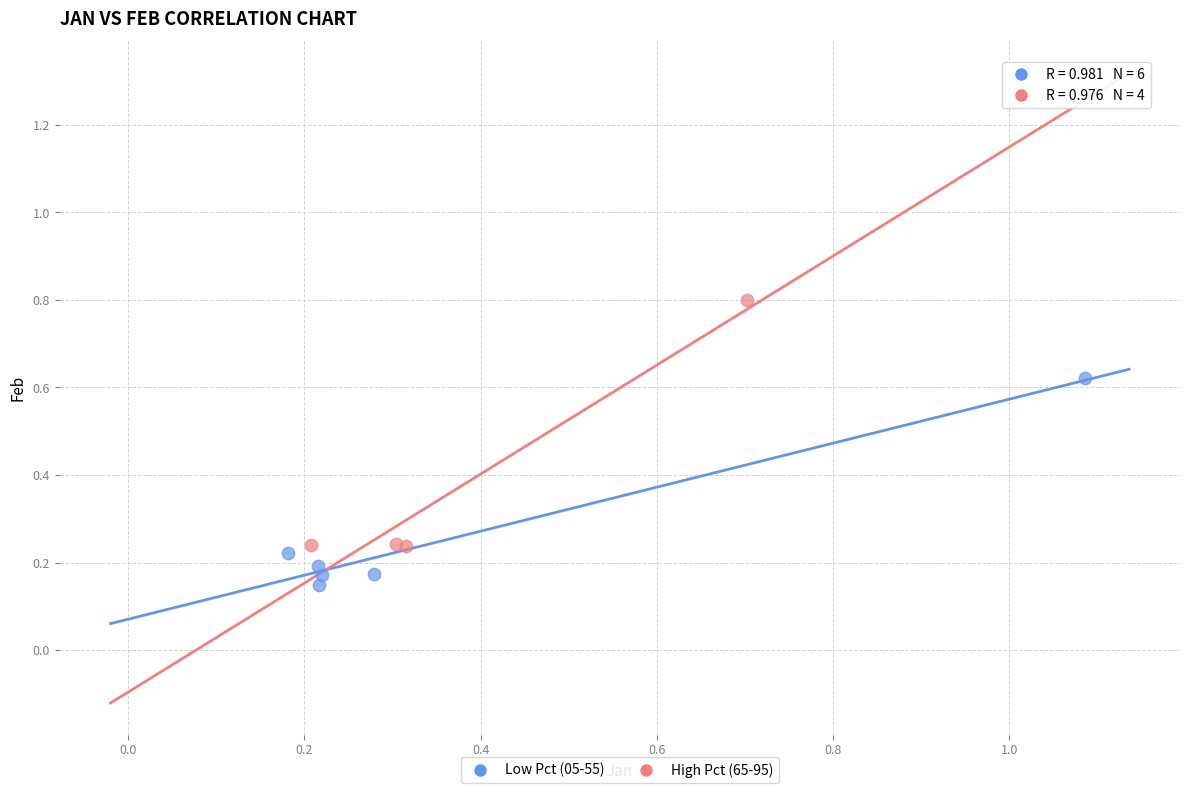

Which series contains the highest Y value?

High Pct (65-95)